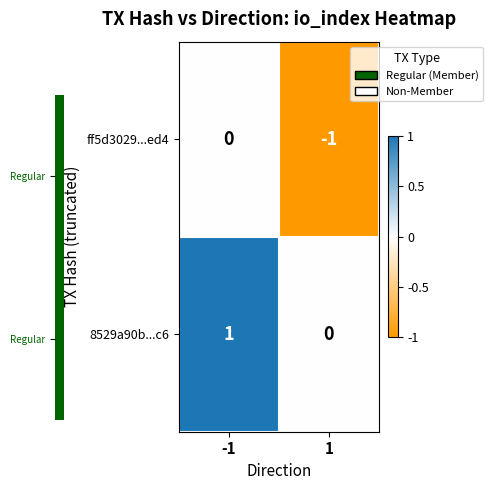

At -1, list the series in order from smallest to largest.

ff5d3029...ed4, 8529a90b...c6